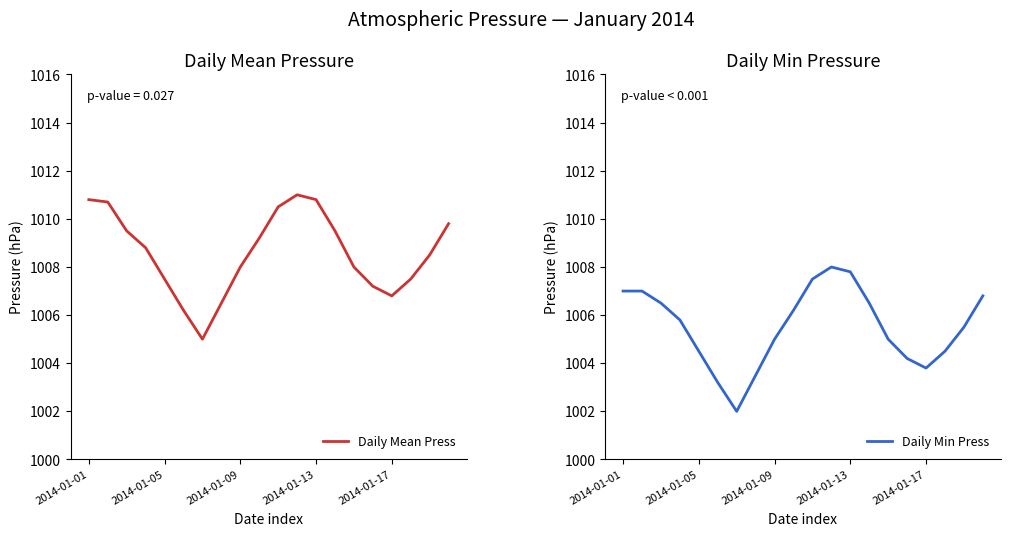

What is the lowest value of the Daily Mean Press series?

1005.0